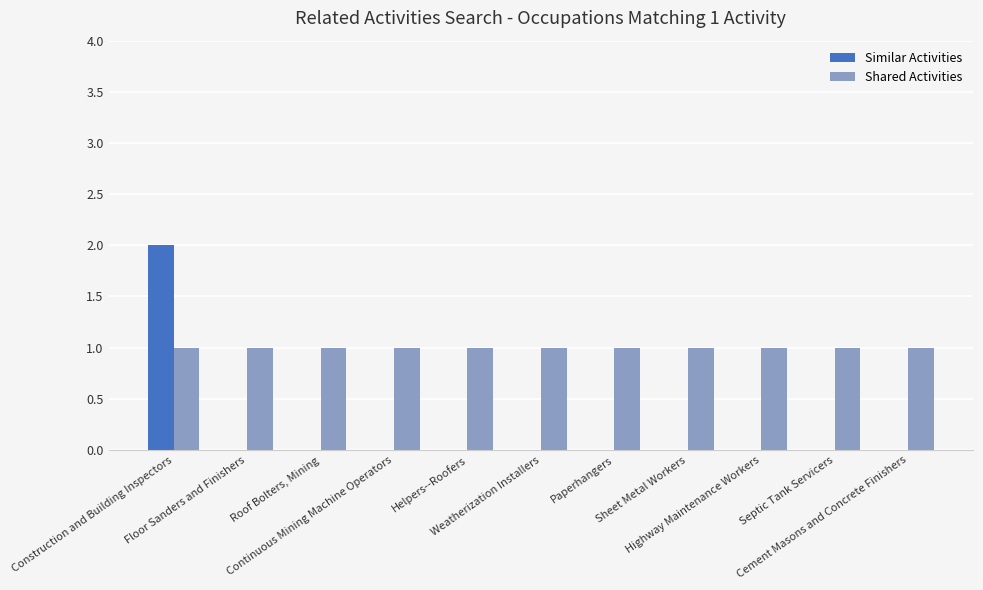

Is it true that Shared Activities equals 0 at Paperhangers?

False